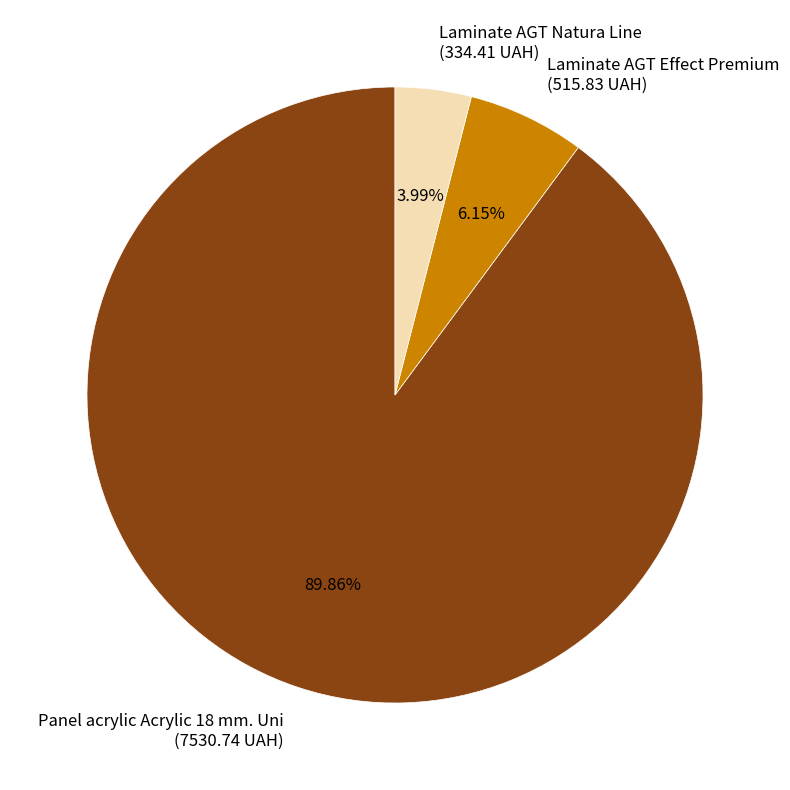

Combined, do Laminate AGT Effect Premium and Laminate AGT Natura Line account for over 50%?

No